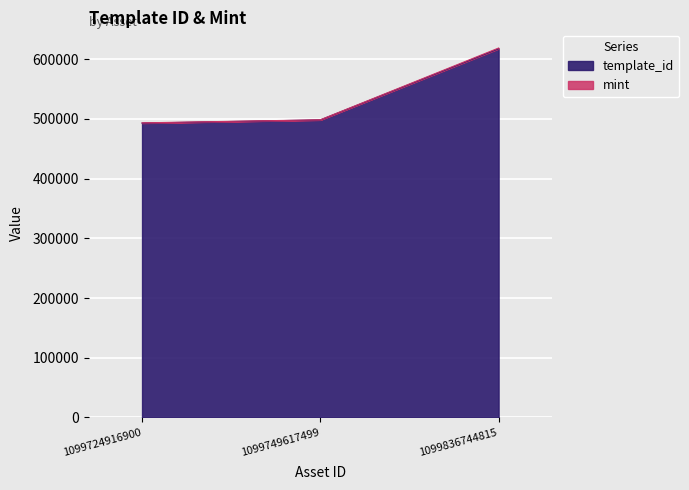

What is the difference between the maximum and minimum values?

124537